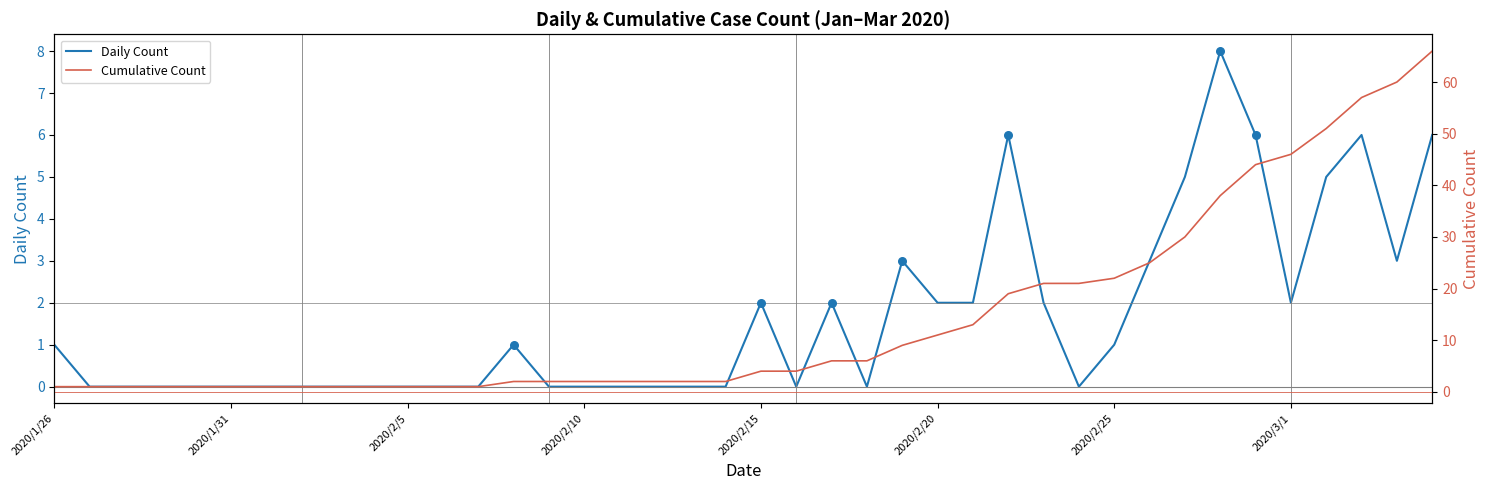

True or false: Daily Count has a value of 1 at 2020/2/25.

True